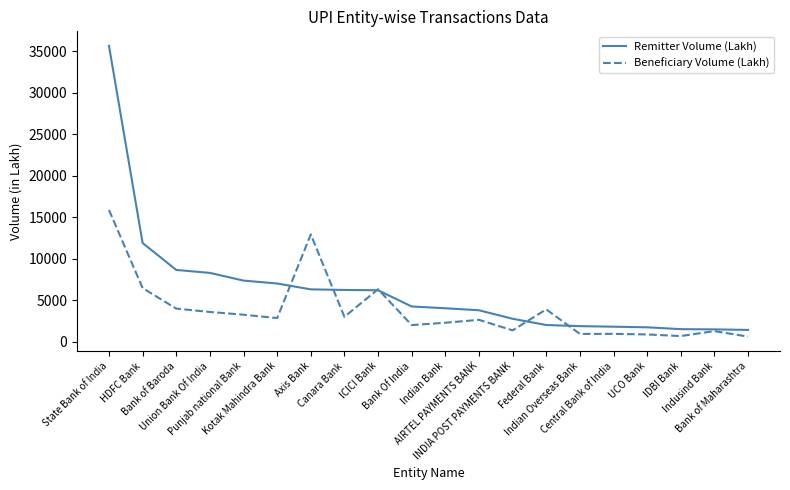

Rank the series by their maximum value, from lowest to highest.

Beneficiary Volume (Lakh), Remitter Volume (Lakh)